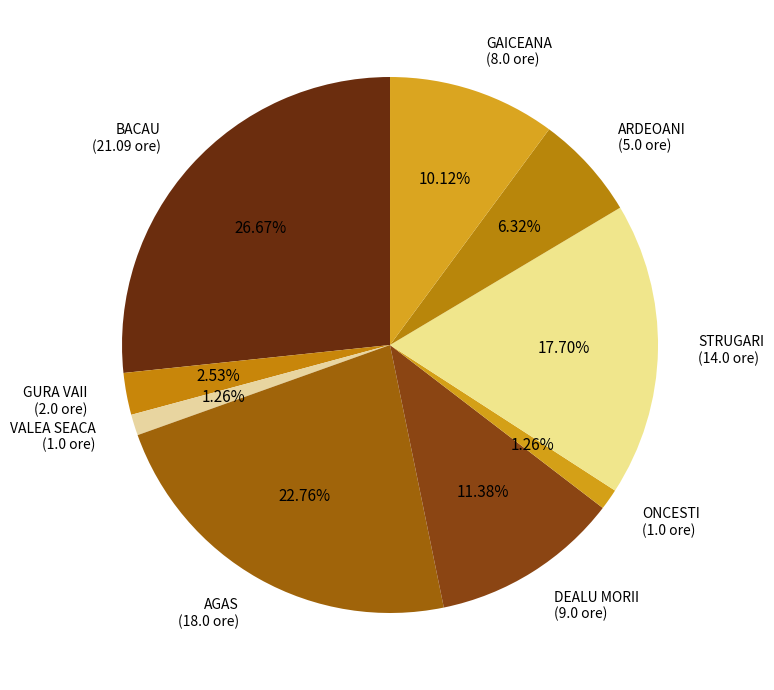

To the nearest percent, what is the difference between the largest and smallest slice percentages?

25%